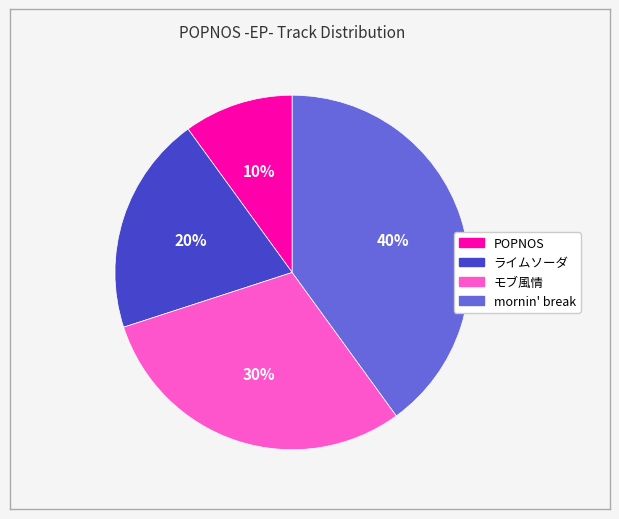

Is mornin' break the majority of the pie?

No